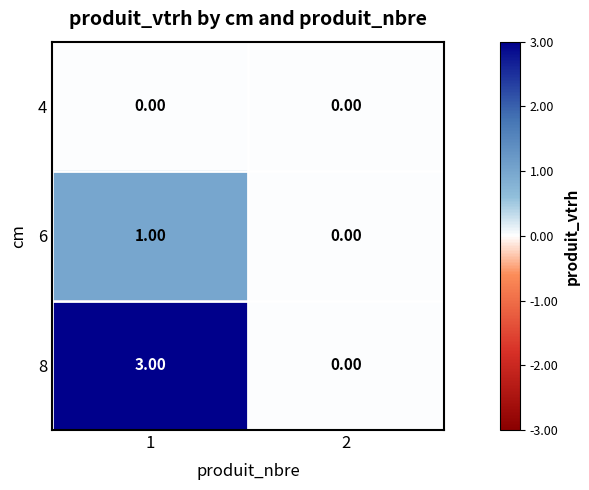

Which series has the largest range (max minus min)?

8